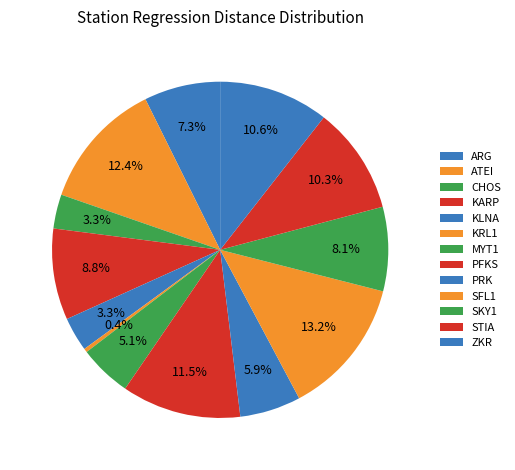

Combined, what portion of the pie is KARP and STIA?

19.1%